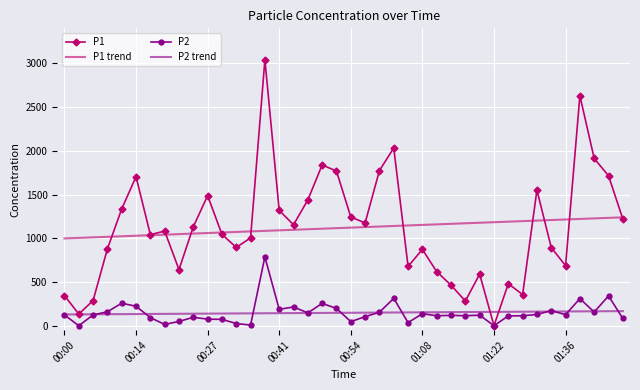

Rank the series by their maximum value, from lowest to highest.

P2 trend, P2, P1 trend, P1